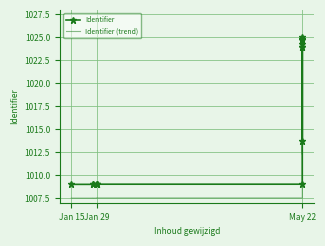

How many lines are shown in the chart?

2